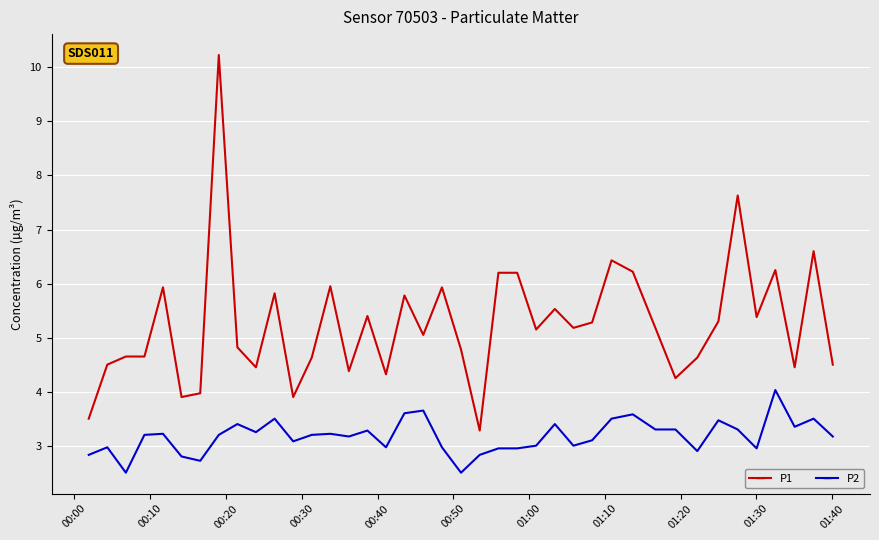

Which series has the largest total across all categories?

P1